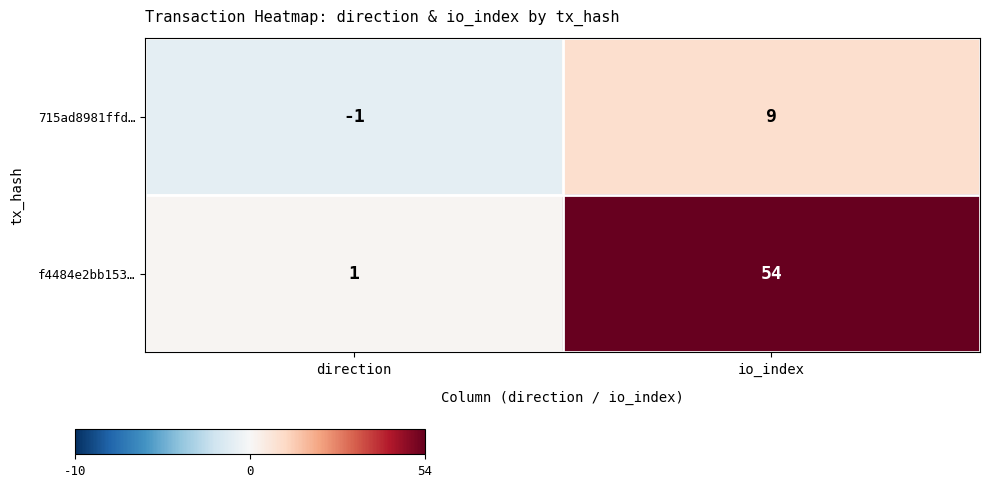

Which series changed the most between direction and io_index?

f4484e2bb153…